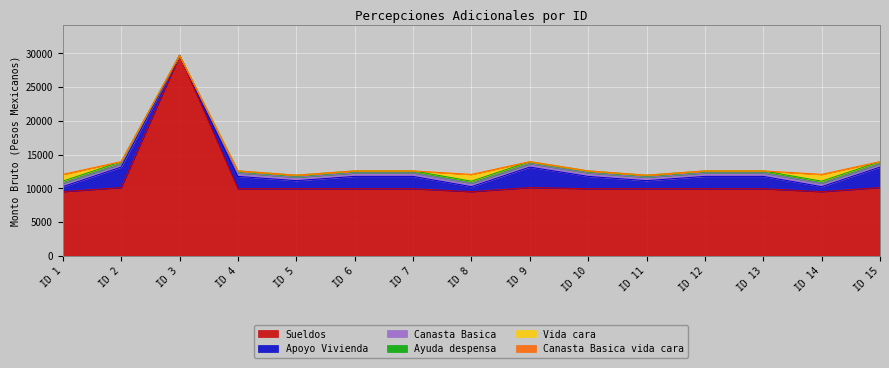

Which series has the largest range (max minus min)?

Sueldos